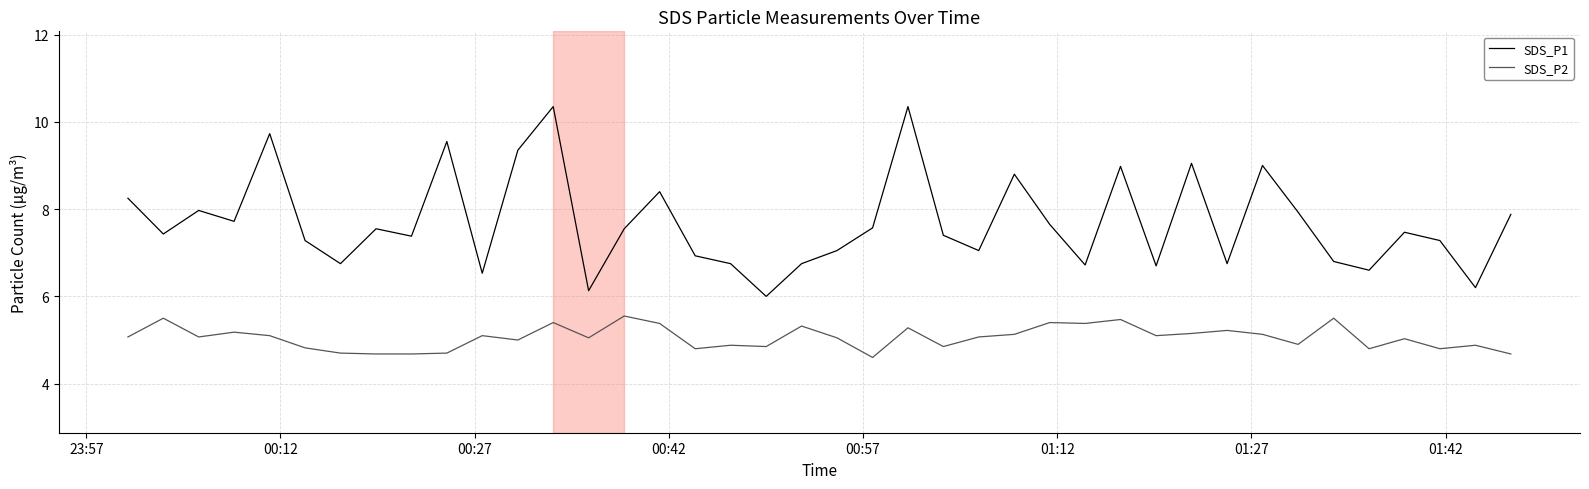

True or false: SDS_P2 and SDS_P1 intersect in this chart.

False